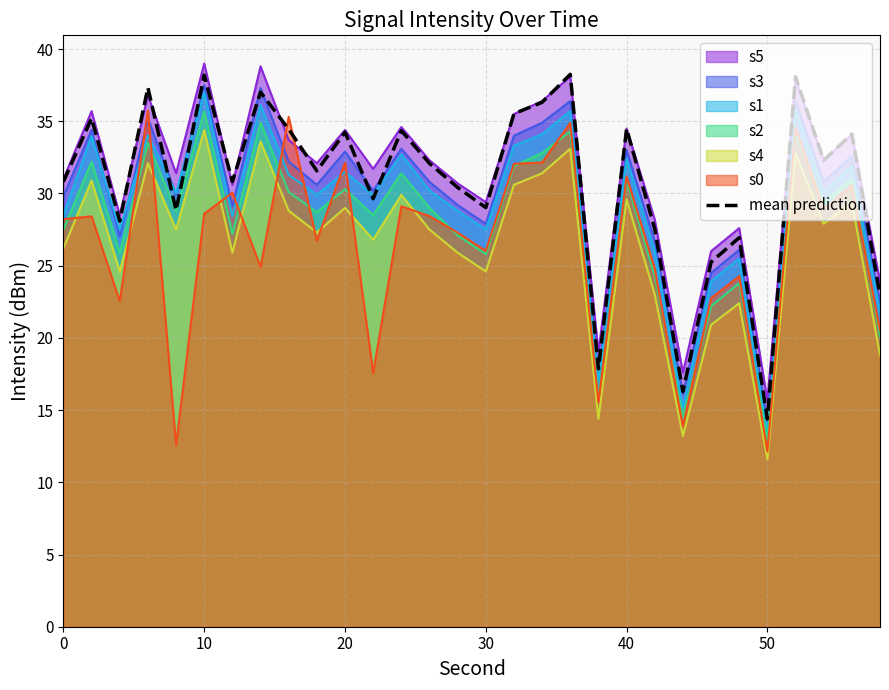

What is the total value across all series at 30?

190.2